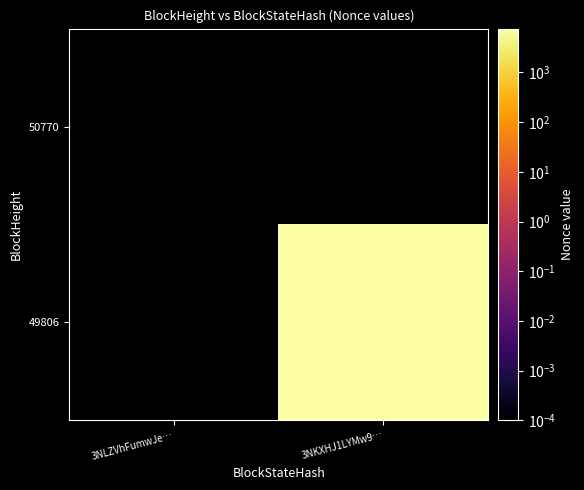

At 3NKXHJ1LYMw9…, list the series in order from smallest to largest.

50770, 49806